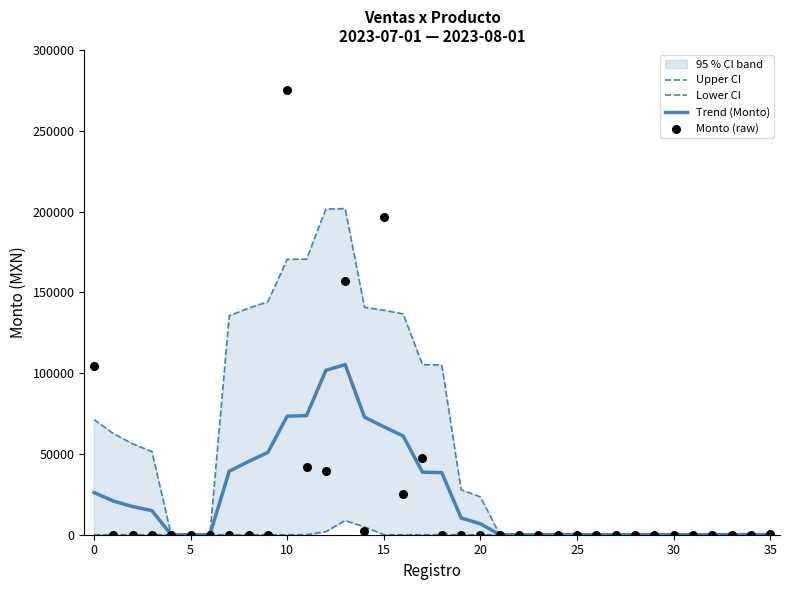

Is the value of Lower CI at 35 greater than the value of Monto (raw) at 12?

No